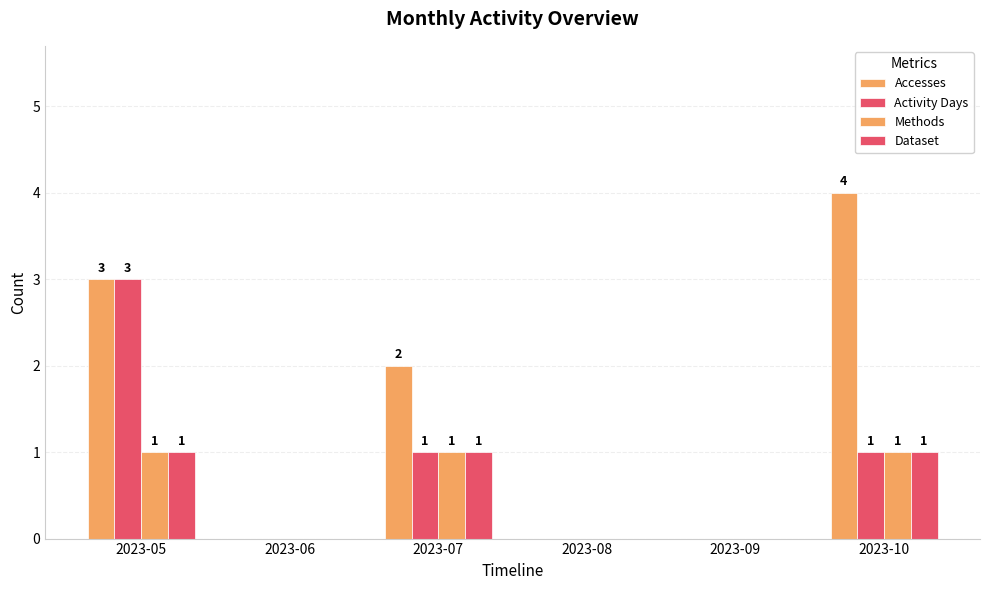

Reading left to right, what are all the values shown in this chart?

Accesses: 3	0	2	0	0	4
Activity Days: 3	0	1	0	0	1
Methods: 1	0	1	0	0	1
Dataset: 1	0	1	0	0	1